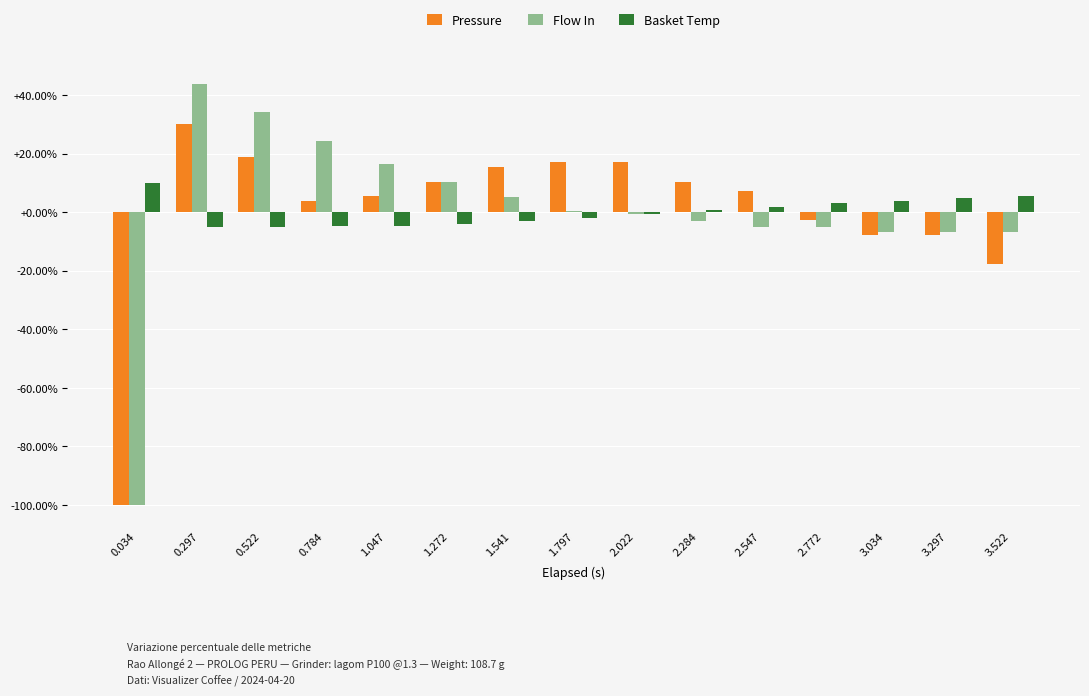

The value of Flow In at 2.772 is -5.0. True or false?

True